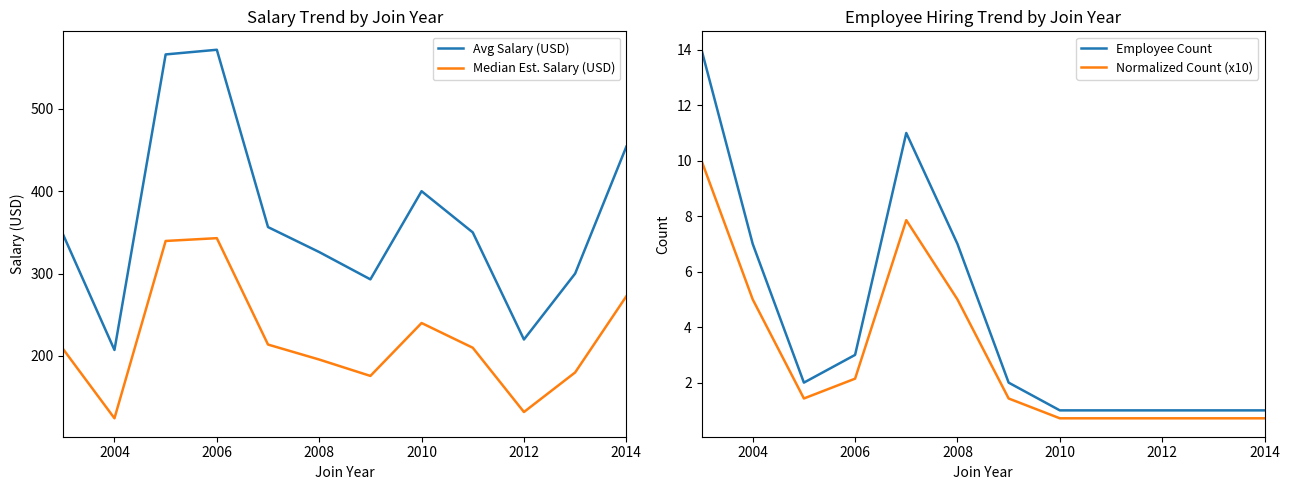

At which label is Avg Salary (USD) closest to 389?

2010